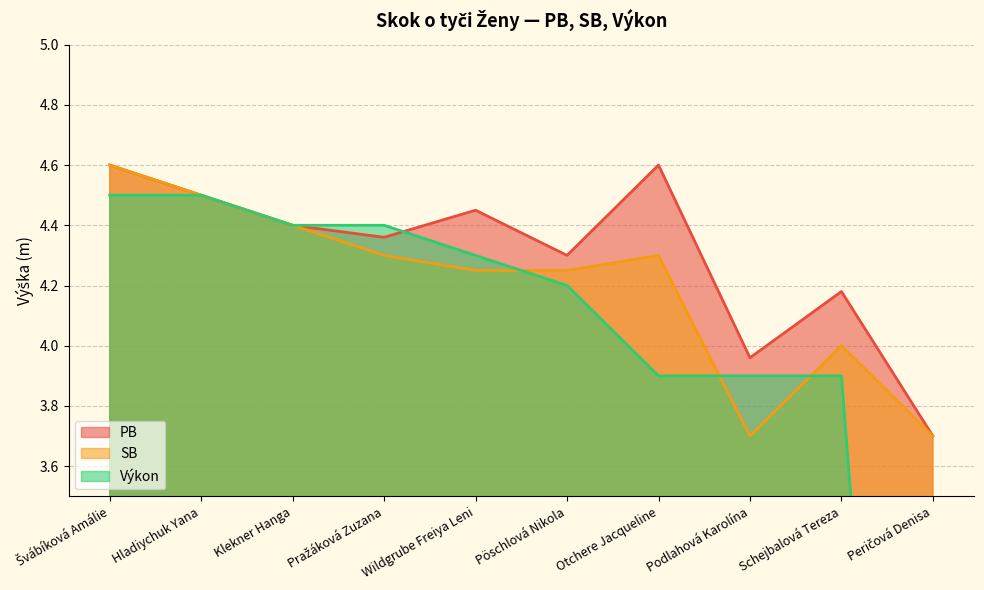

What is the sum of the PB values at Hladiychuk Yana and Švábíková Amálie?

9.1